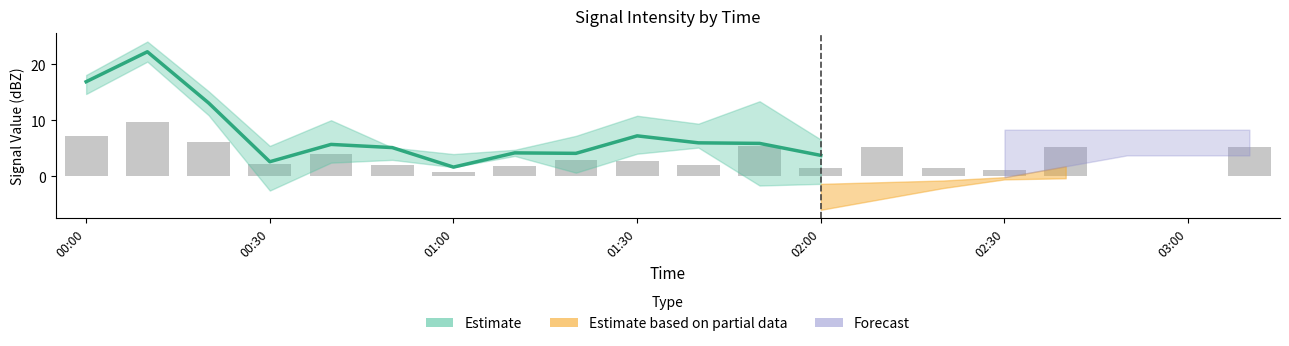

Which has a higher value, 01:30 or 02:00?

01:30